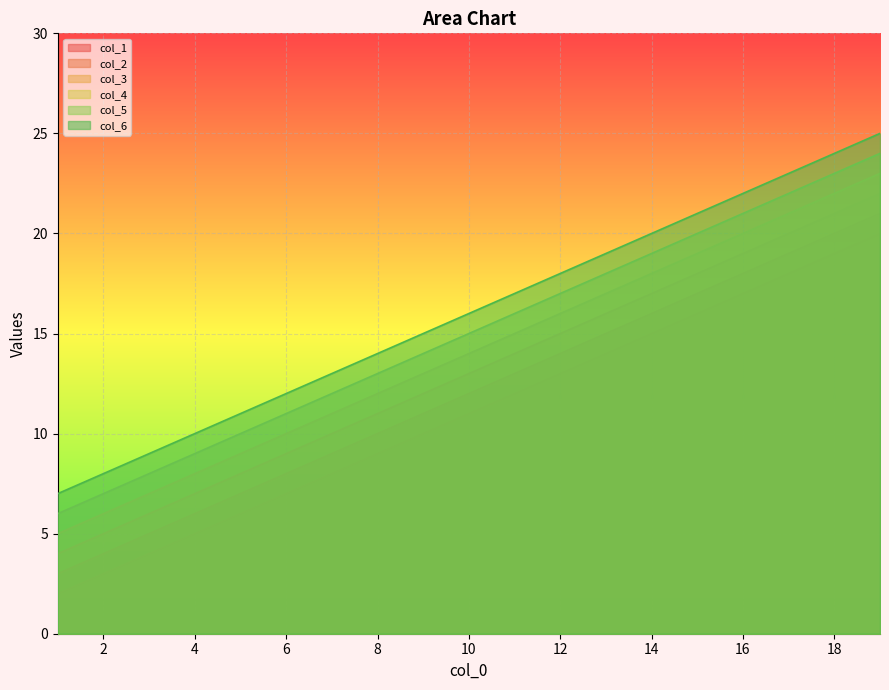

Which category has the highest value across all series?

19